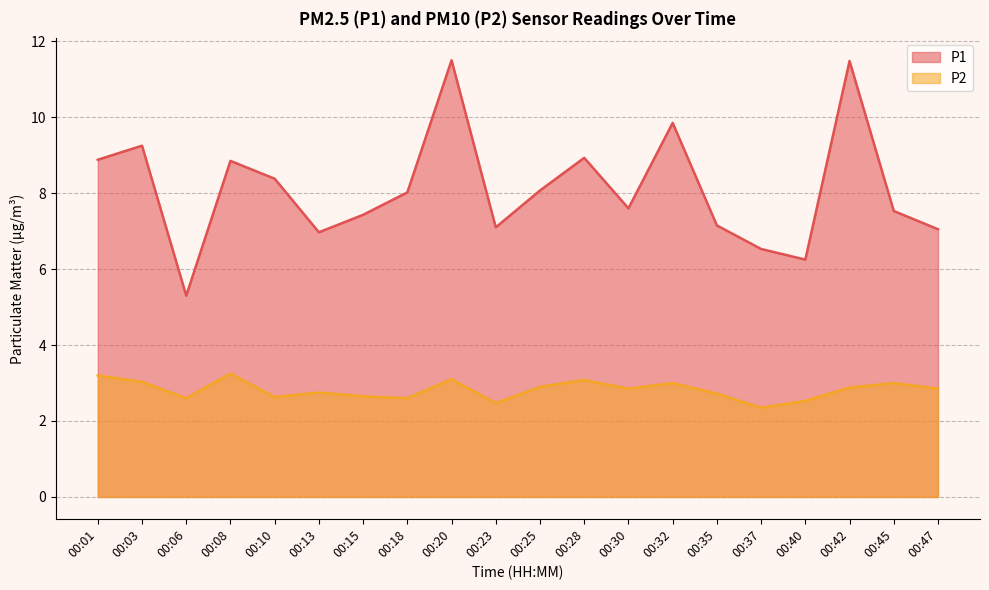

What is the minimum value for P2?

2.4